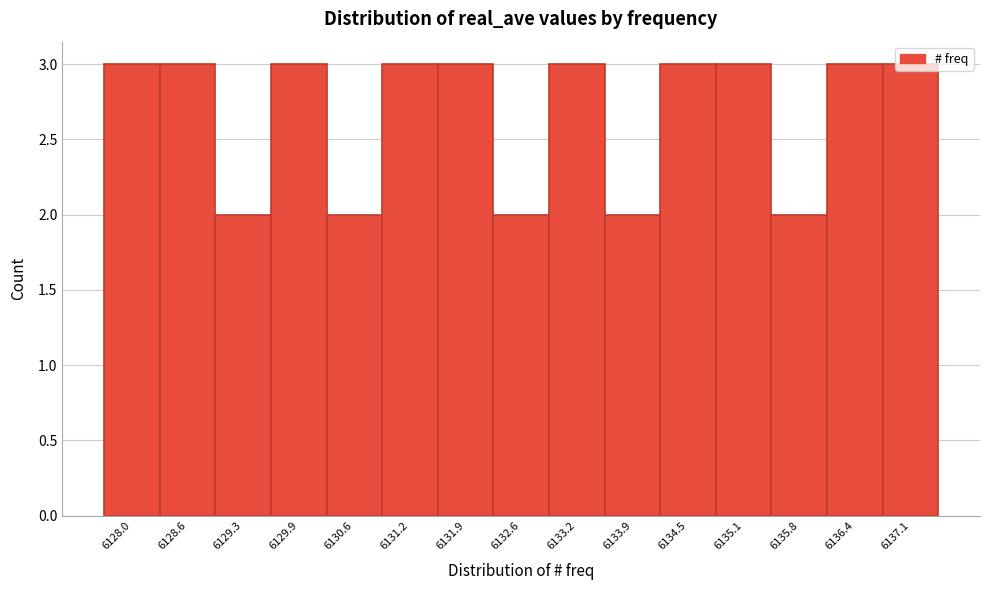

What is the label of the 11th bar from the right?

6130.6